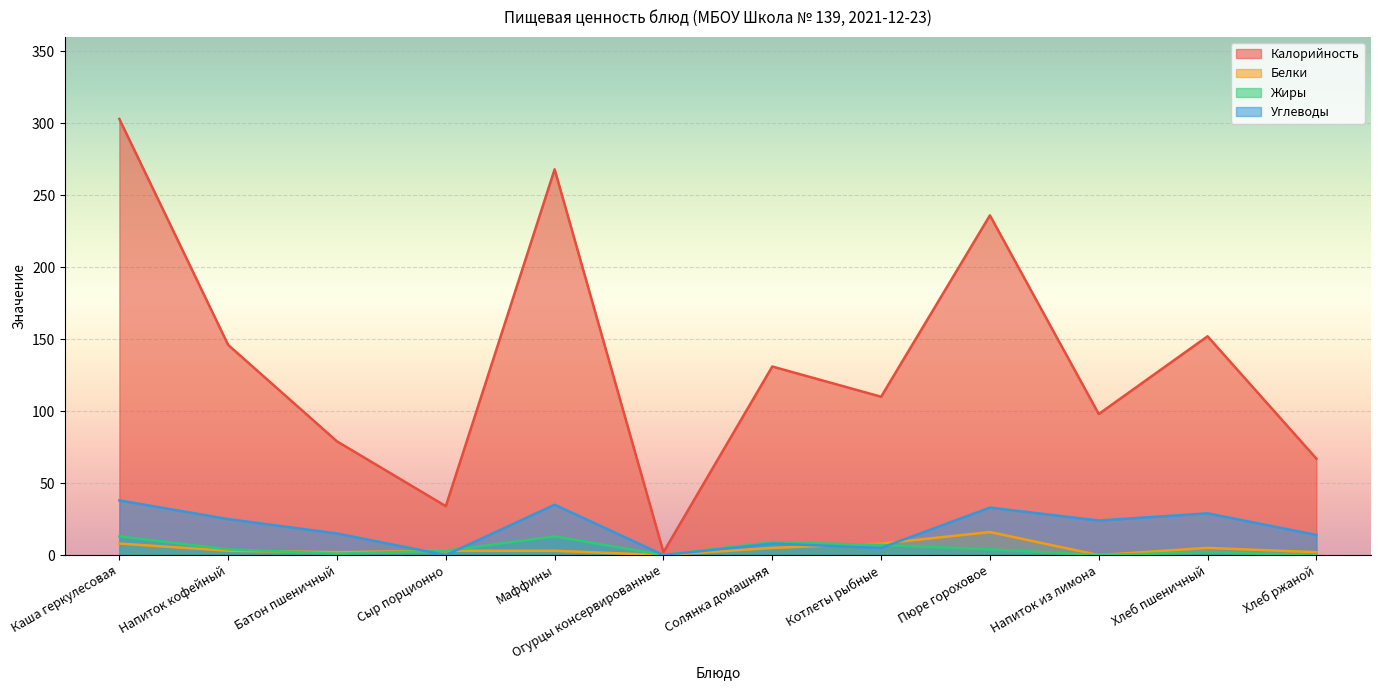

What are all the series names shown in the legend?

Калорийность, Белки, Жиры, Углеводы